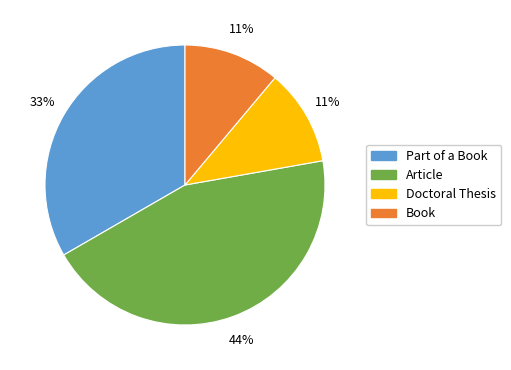

To the nearest percent, what portion does Part of a Book represent?

33%